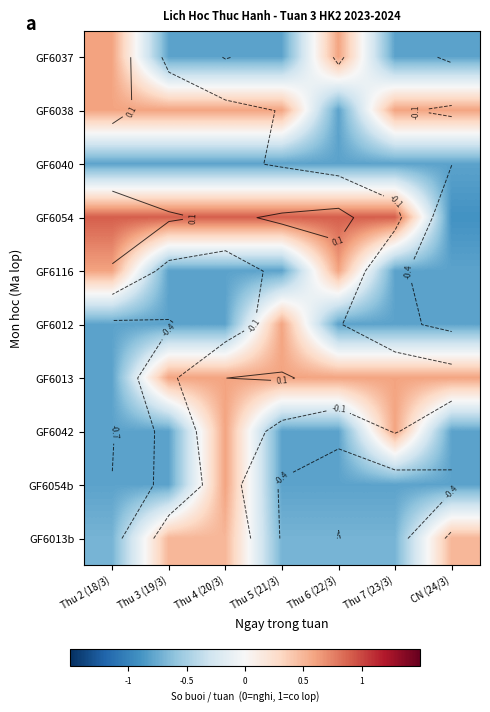

At Thu 7 (23/3), list the series in order from smallest to largest.

GF6037, GF6040, GF6116, GF6012, GF6054b, GF6013b, GF6038, GF6013, GF6042, GF6054